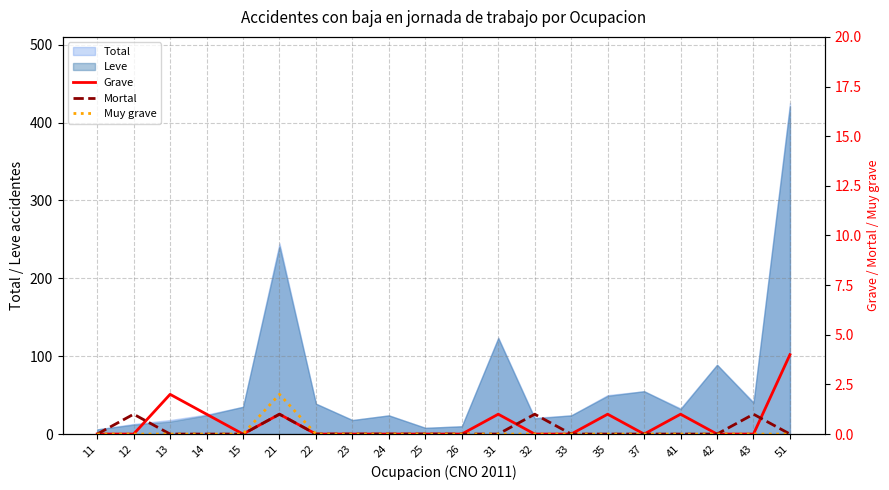

What is the difference between the second highest and minimum values in the Mortal series?

1